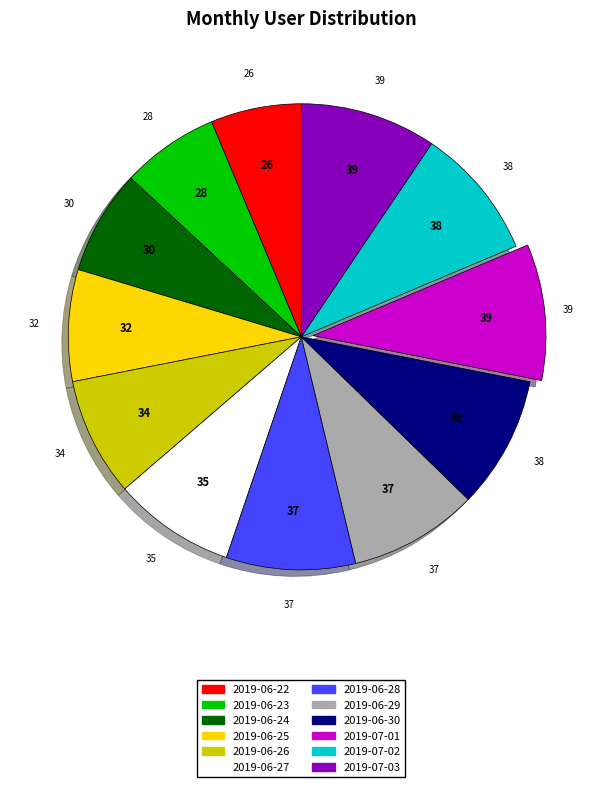

Between 2019-06-23 and 2019-06-26, which is larger?

2019-06-26